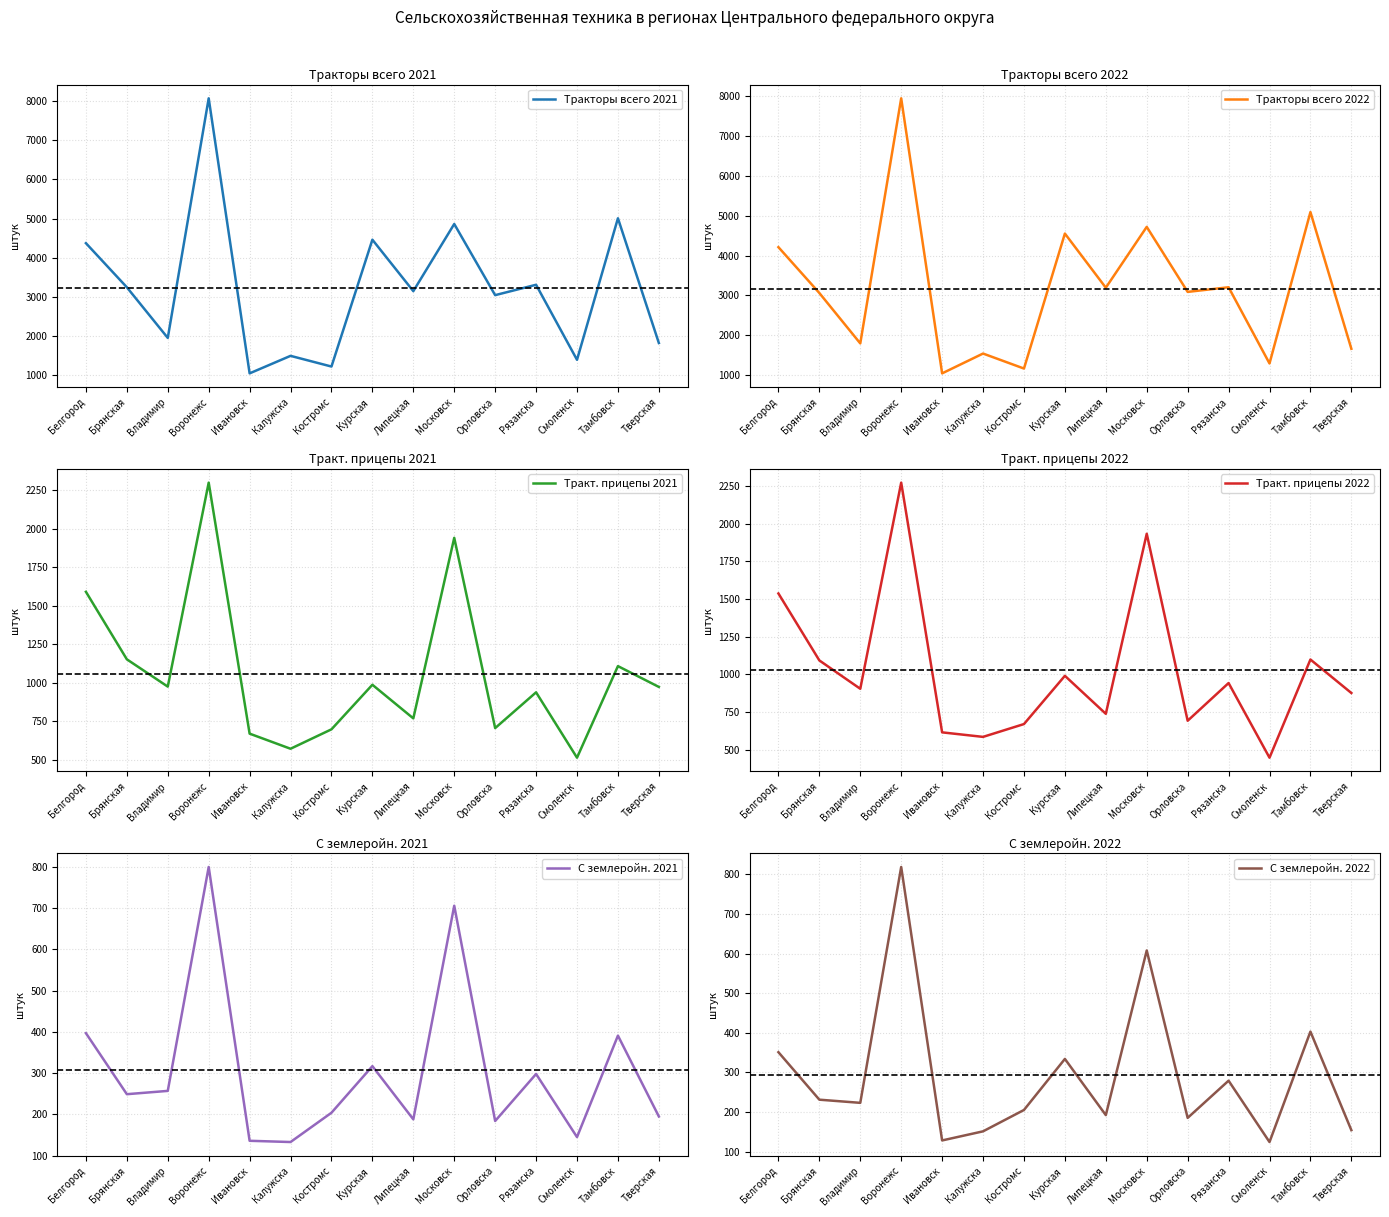

Does the chart display data point markers on the line(s)?

No